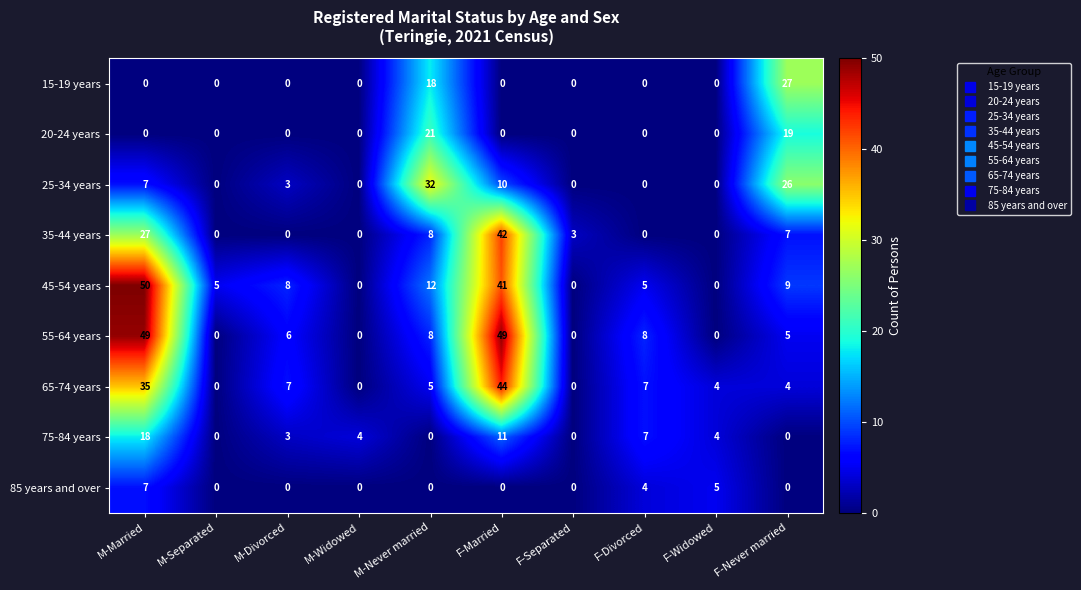

Rank the series by their maximum value, from highest to lowest.

45-54 years, 55-64 years, 65-74 years, 35-44 years, 25-34 years, 15-19 years, 20-24 years, 75-84 years, 85 years and over